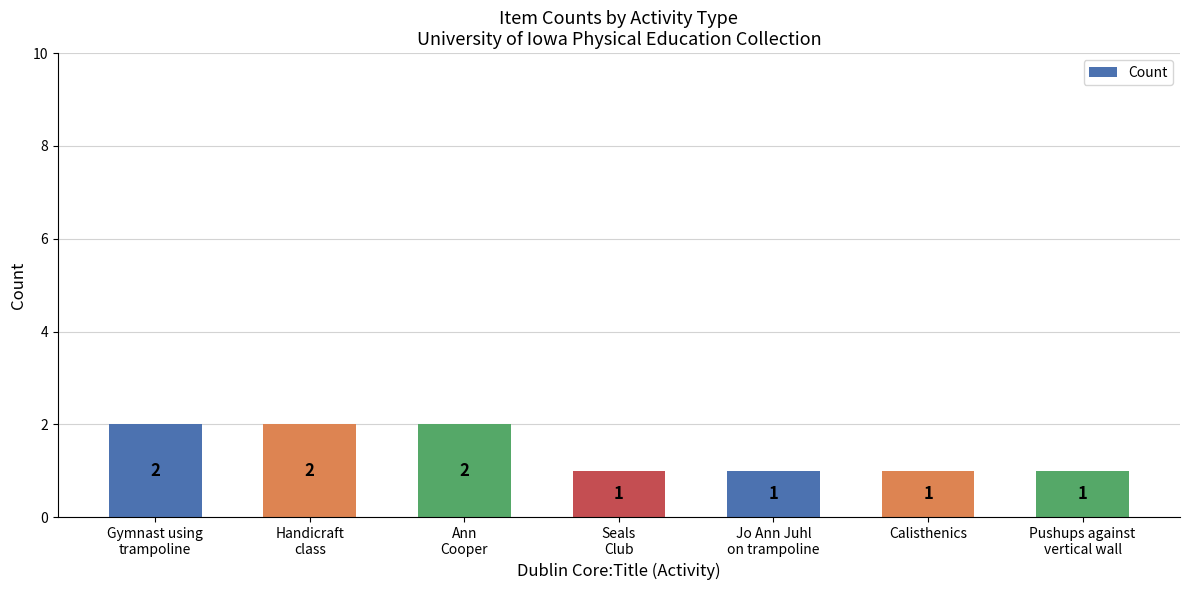

The value at Calisthenics is 0. True or false?

False